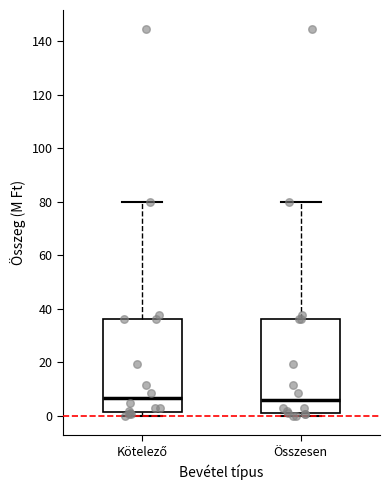

Reading left to right, read every box against the y-axis: the position of its median line, the range the box covers, and the ends of its whiskers. The values are not printed on the chart, so give them approximately, as read against the axis.

Kötelező: median 6, box 2 to 36, whiskers 0 to 80
Összesen: median 6, box 2 to 36, whiskers 0 to 80